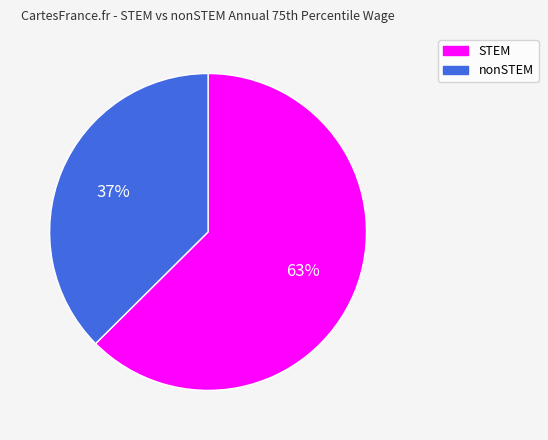

Combined, do STEM and nonSTEM account for over 50%?

Yes